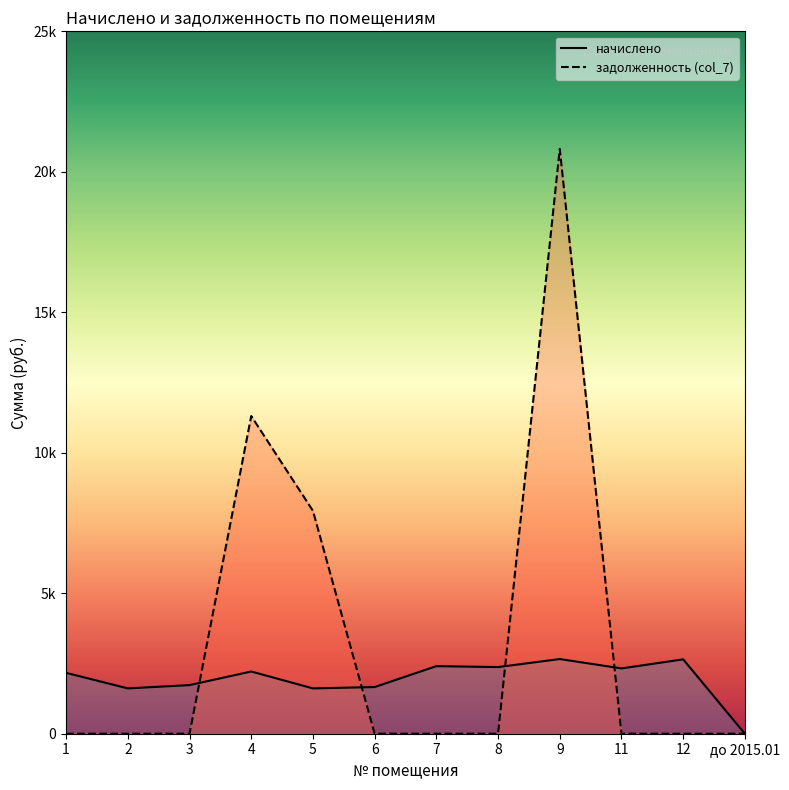

What position from the left is до 2015.01?

12